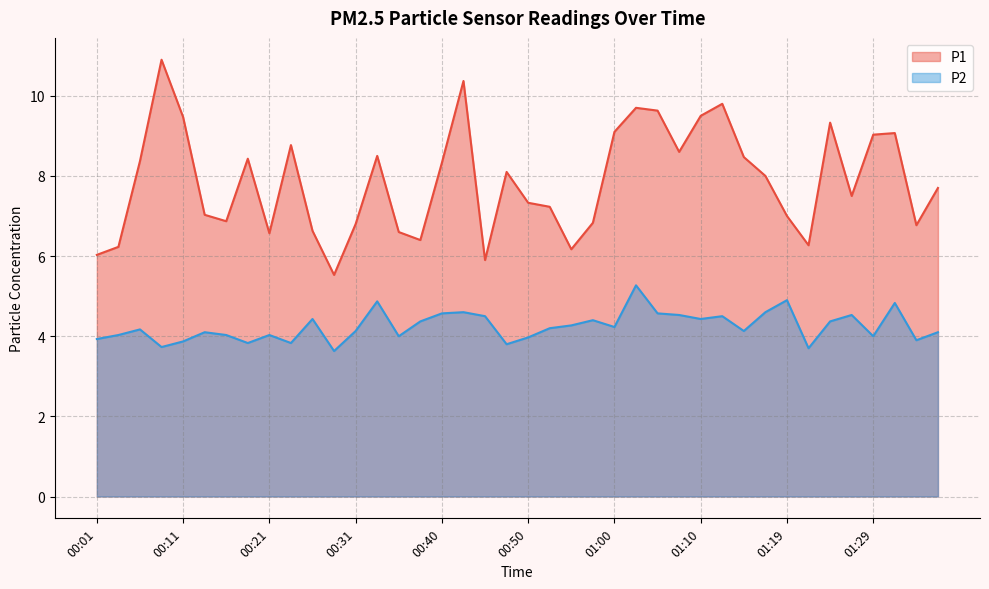

Which category has the lowest value across all series?

00:28